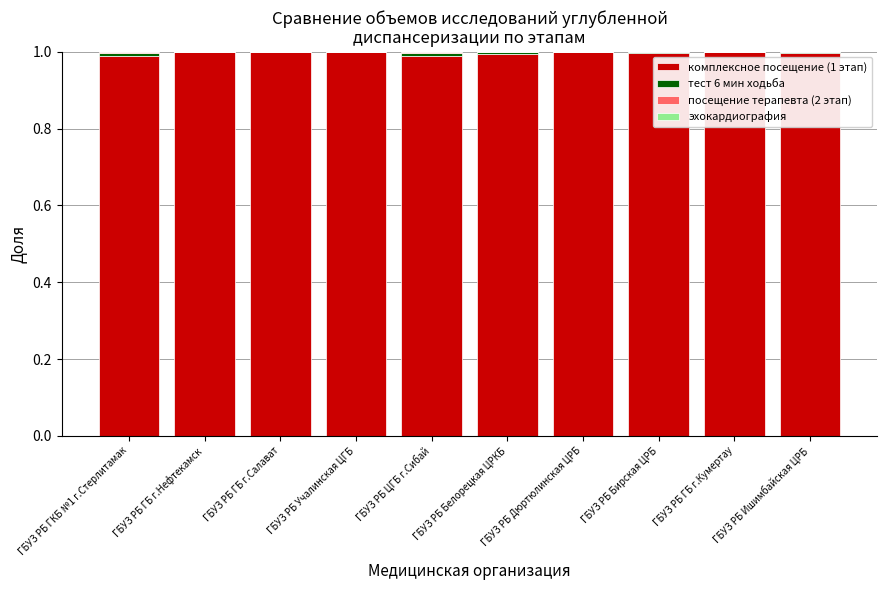

The value of комплексное посещение (1 этап) at ГБУЗ РБ ГБ г.Нефтекамск is 1.0. True or false?

True